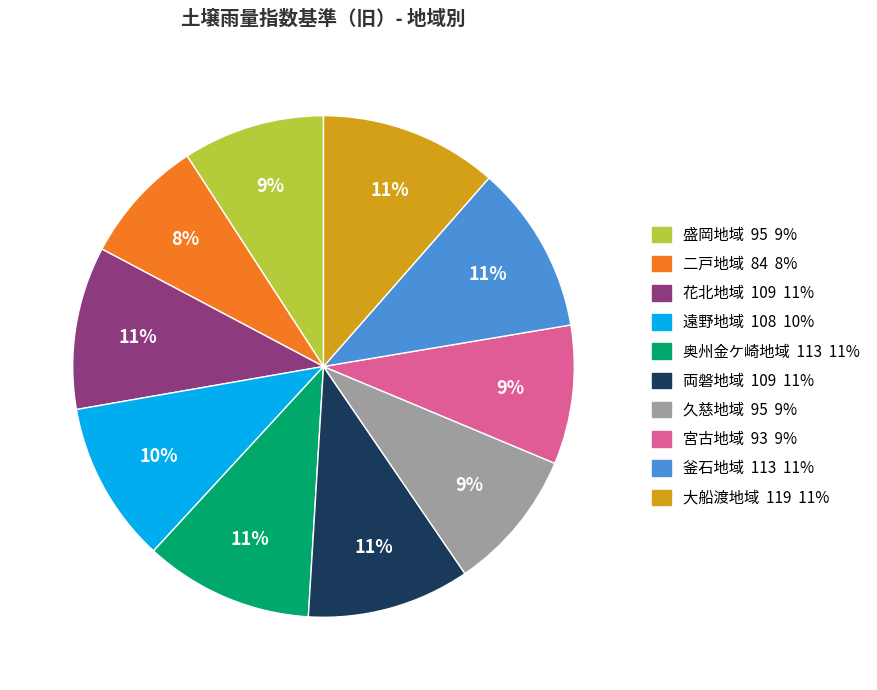

Between 奥州金ケ崎地域 and 盛岡地域, which is larger?

奥州金ケ崎地域